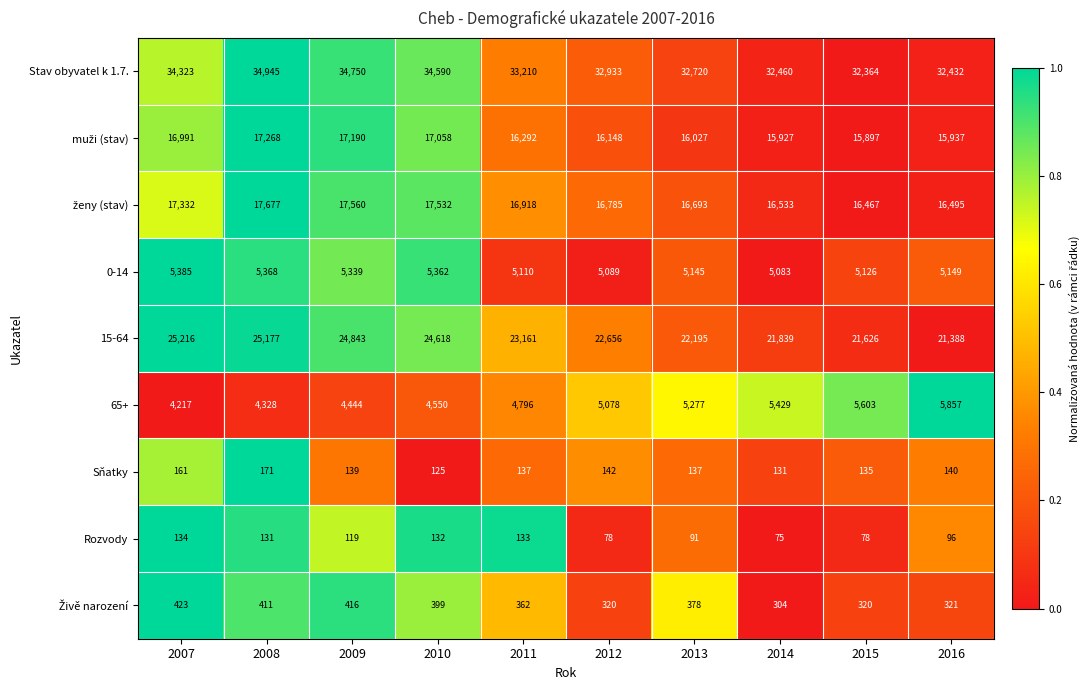

What is the difference between the Rozvody values at 2008 and 2015?

53